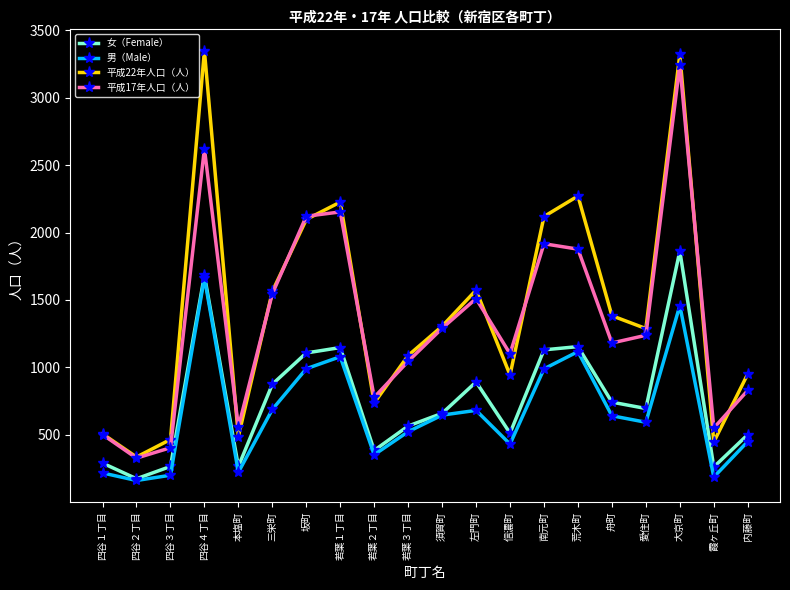

What is the total value across all series at 霞ヶ丘町?

1444